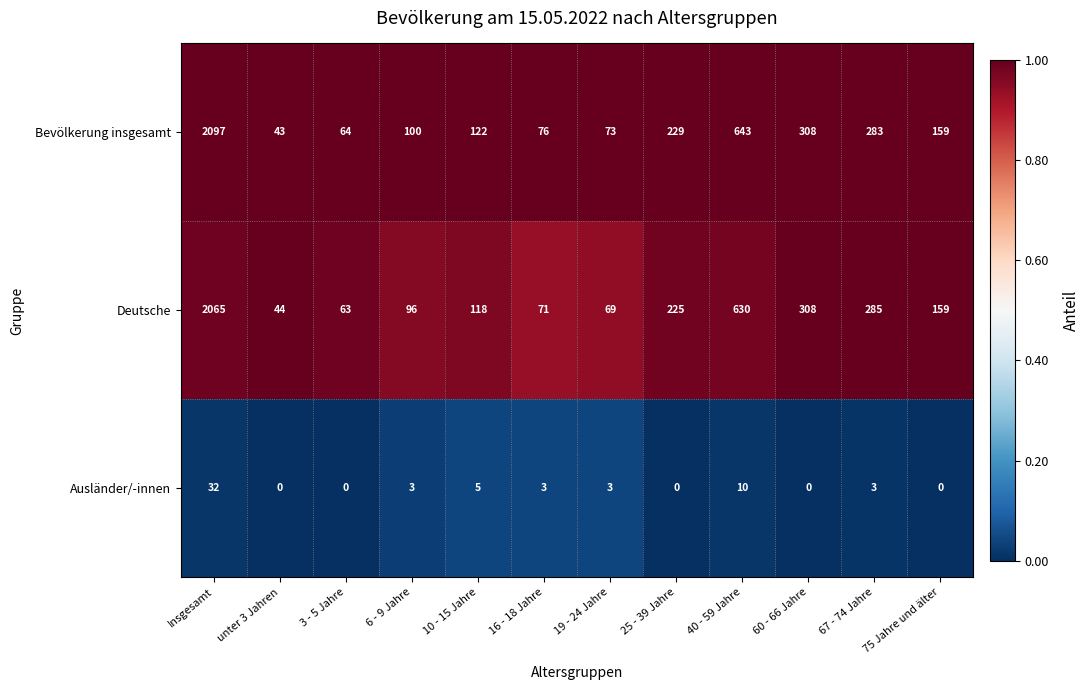

List the series in order of their peak value, highest first.

Bevölkerung insgesamt, Deutsche, Ausländer/-innen